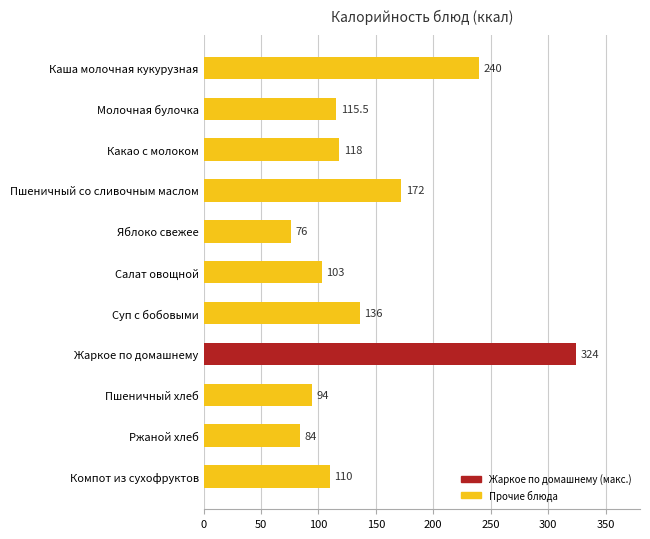

List the labels in order of value, largest first.

Жаркое по домашнему, Каша молочная кукурузная, Пшеничный со сливочным маслом, Суп с бобовыми, Какао с молоком, Молочная булочка, Компот из сухофруктов, Салат овощной, Пшеничный хлеб, Ржаной хлеб, Яблоко свежее